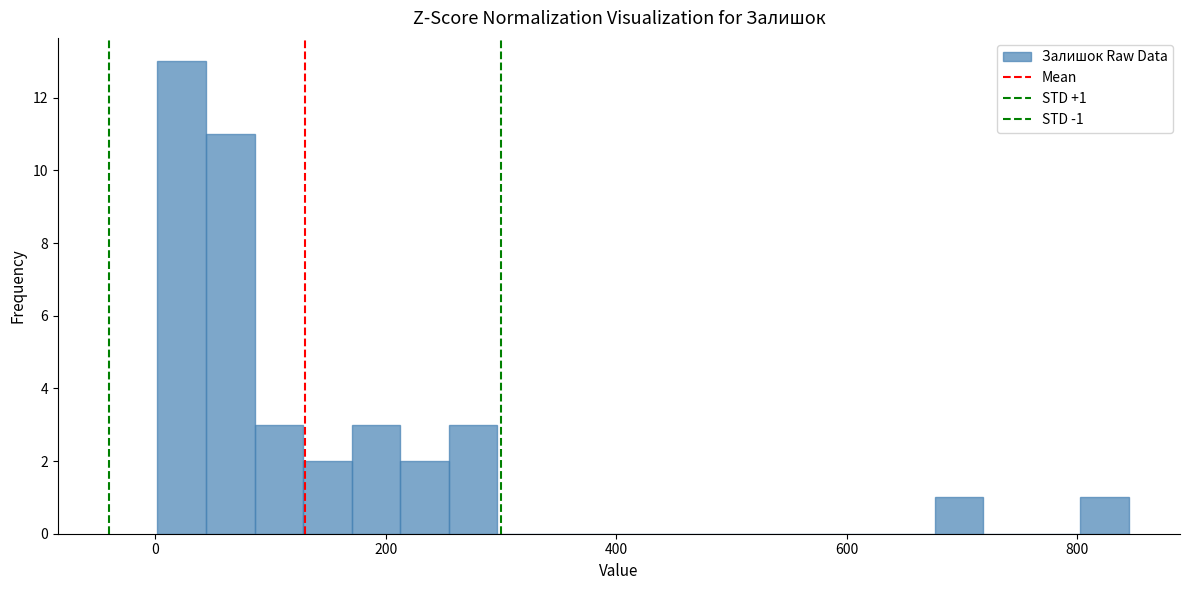

Read against the x-axis, roughly where is the centre of the tallest bar?

20